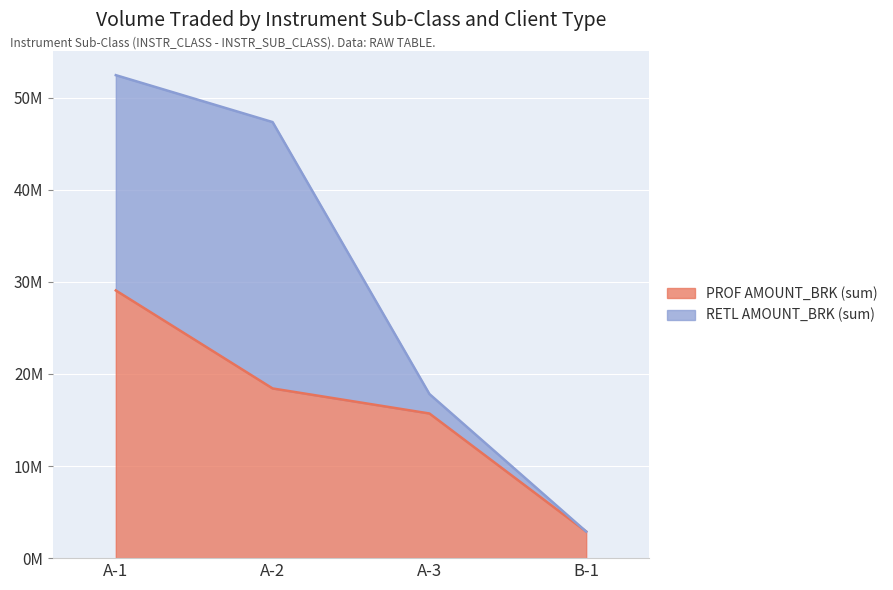

Count the number of values greater than 18419417.

2